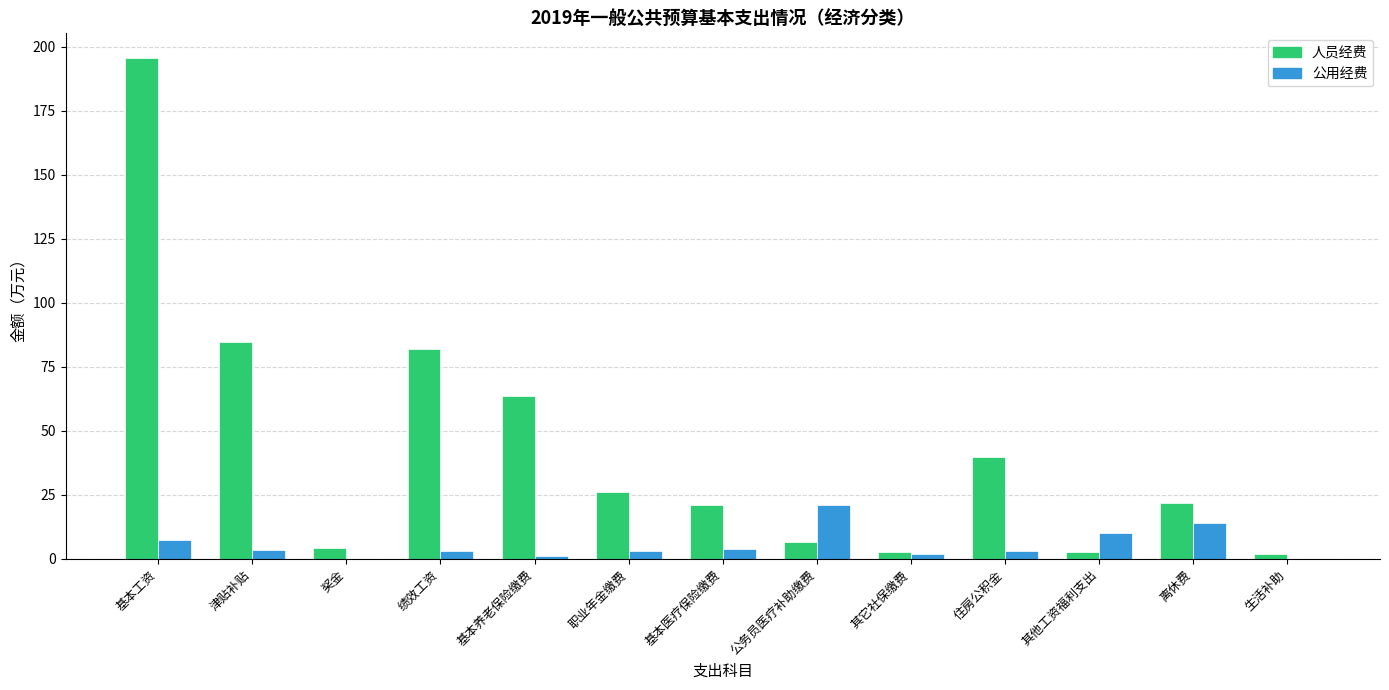

The 人员经费 series shows 2.0 at 生活补助. True or false?

True